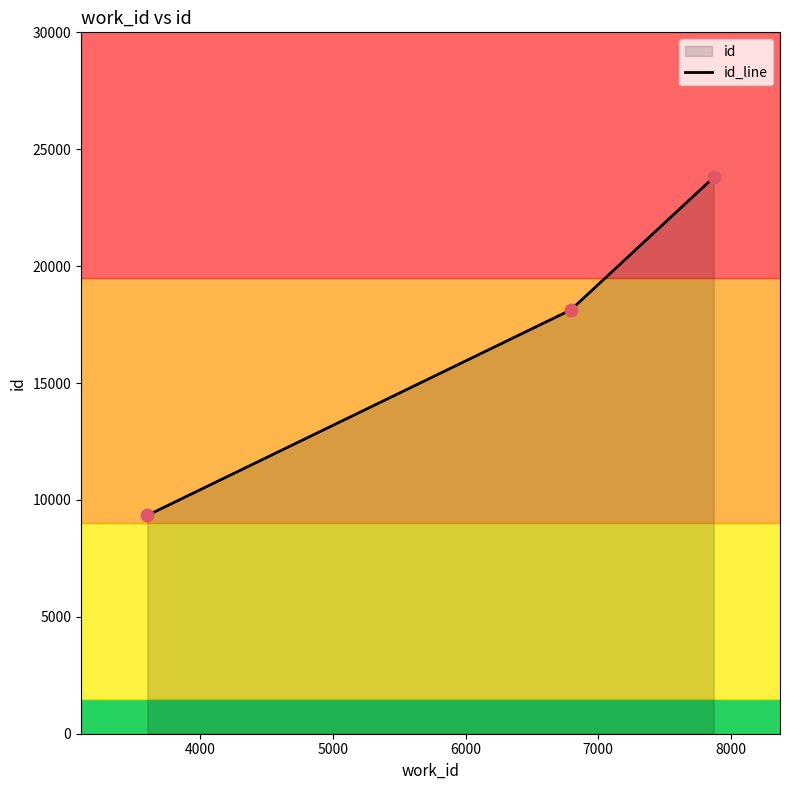

Approximately how many times larger is the value at 6795 compared to 3600?

1.9